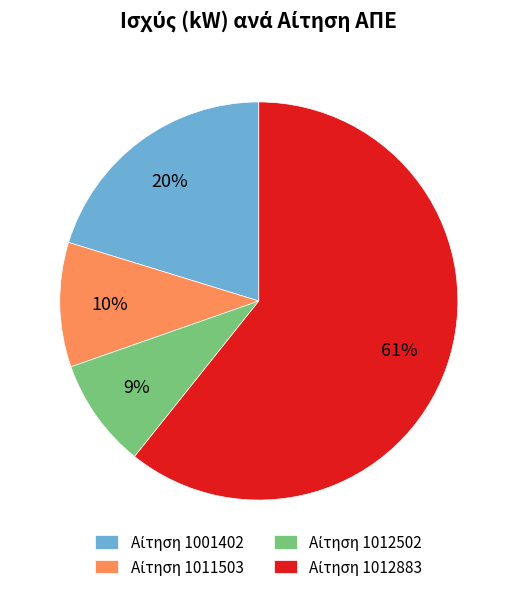

Does any single category account for the majority?

Yes